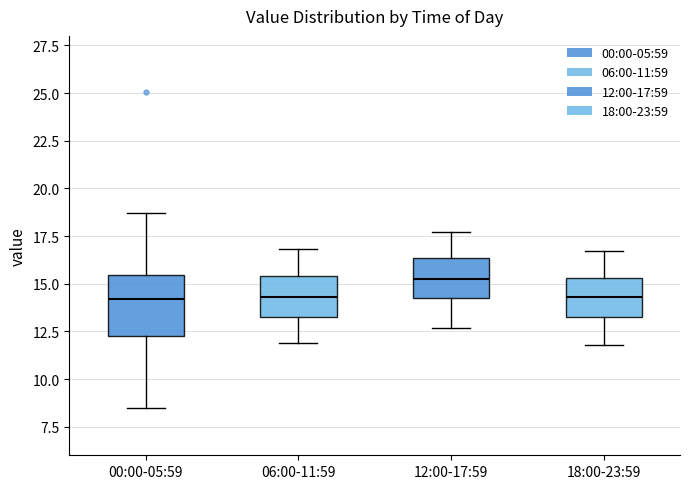

Where does the upper whisker of the box for 18:00-23:59 end on the y-axis? The values are not printed on the chart, so give them approximately, as read against the axis.

16.5